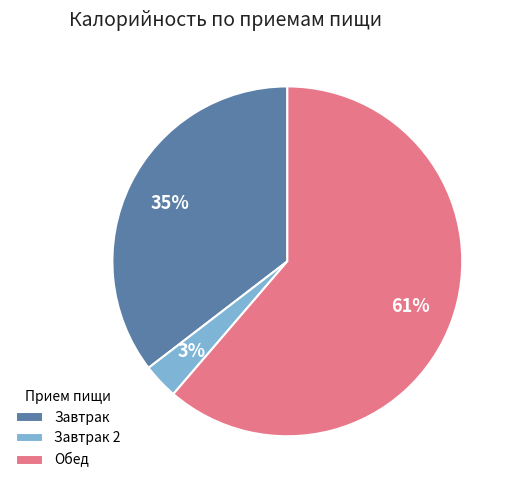

To the nearest percent, what is the average slice percentage?

33%